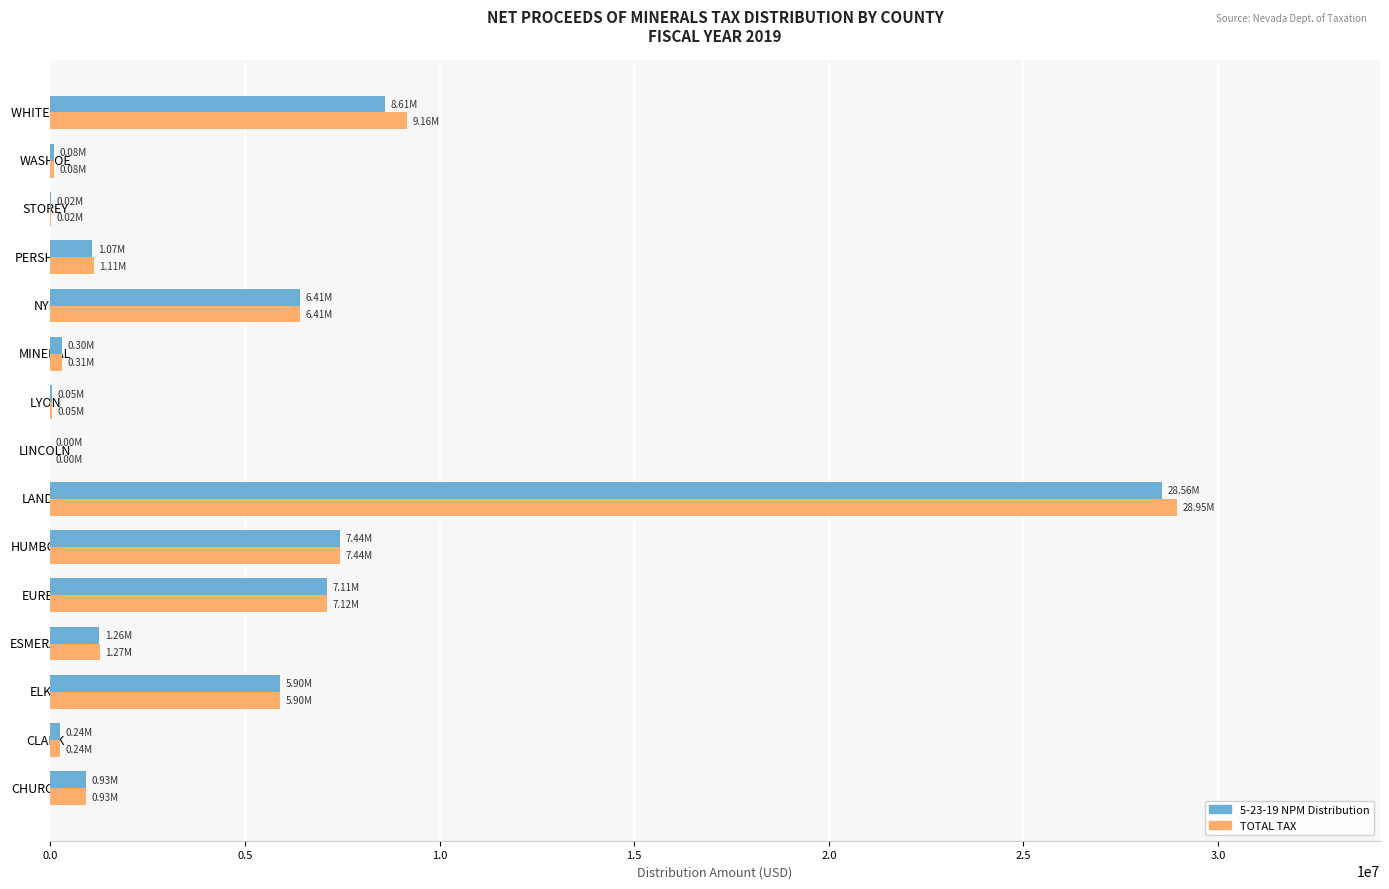

At which category is the sum across all series the highest?

LANDER